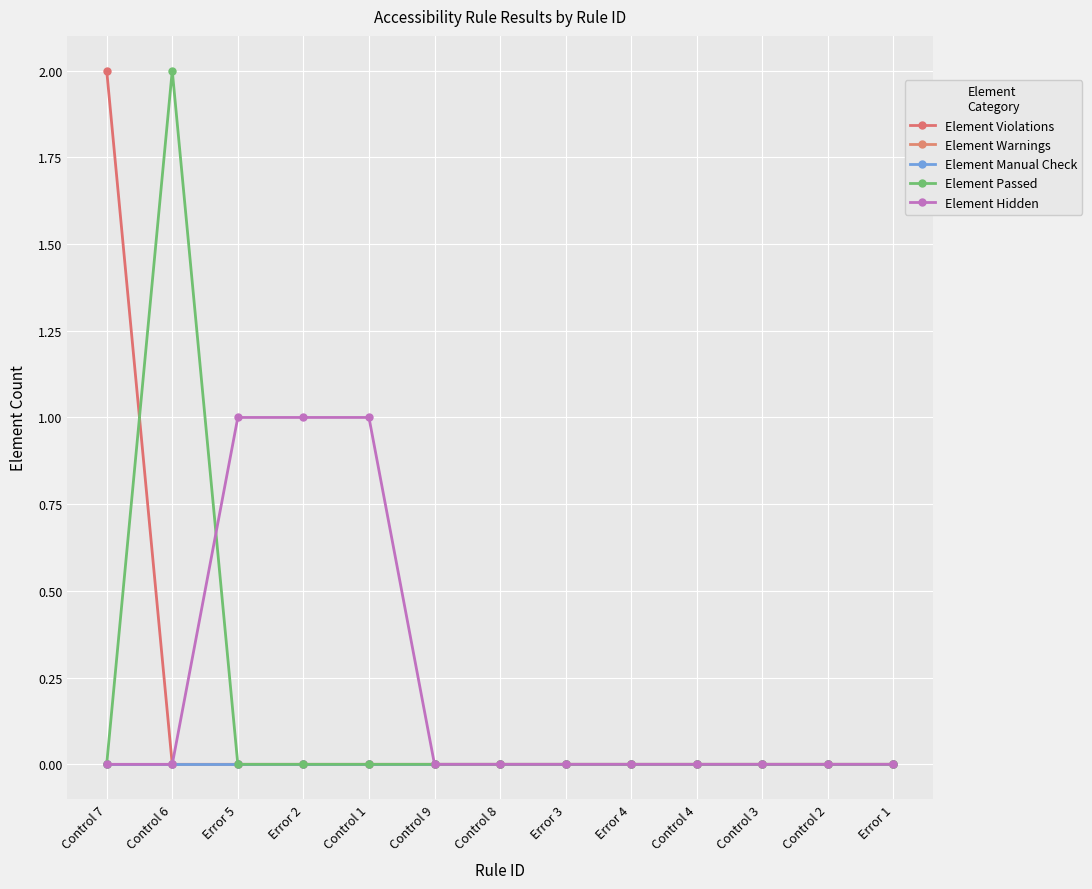

Which category has the lowest value across all series?

Control 6